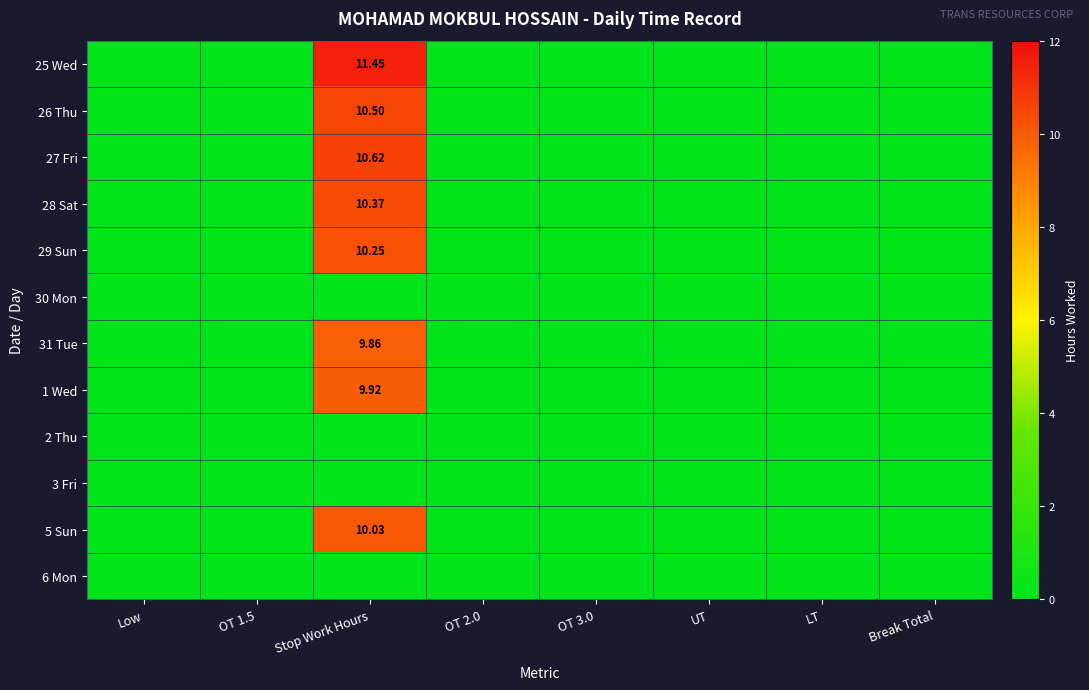

At which label does 27 Fri reach its minimum?

Low